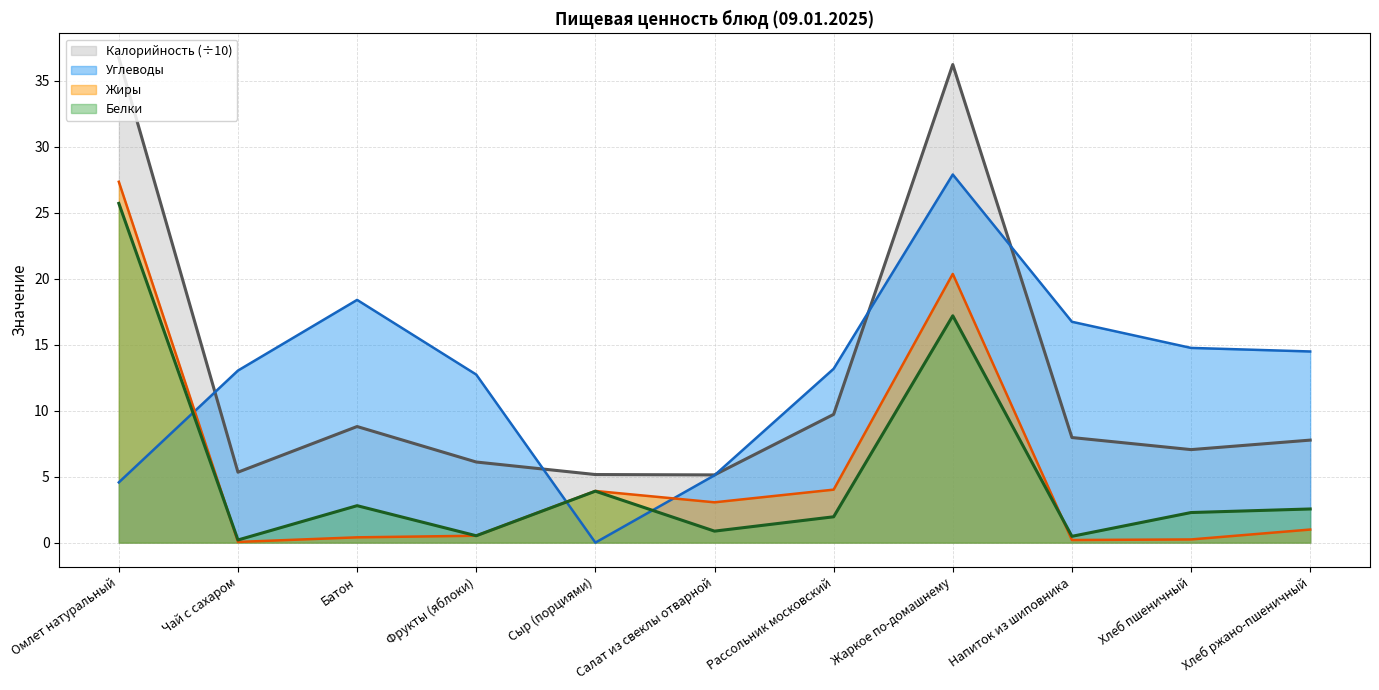

At which category does Калорийность reach its first local valley?

Чай с сахаром